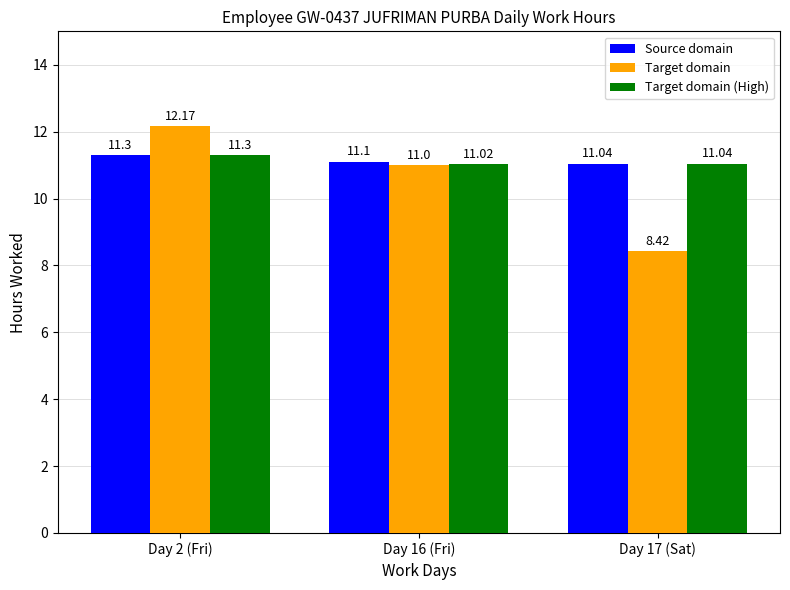

List the labels in order of Target domain value, smallest first.

Day 17 (Sat), Day 16 (Fri), Day 2 (Fri)